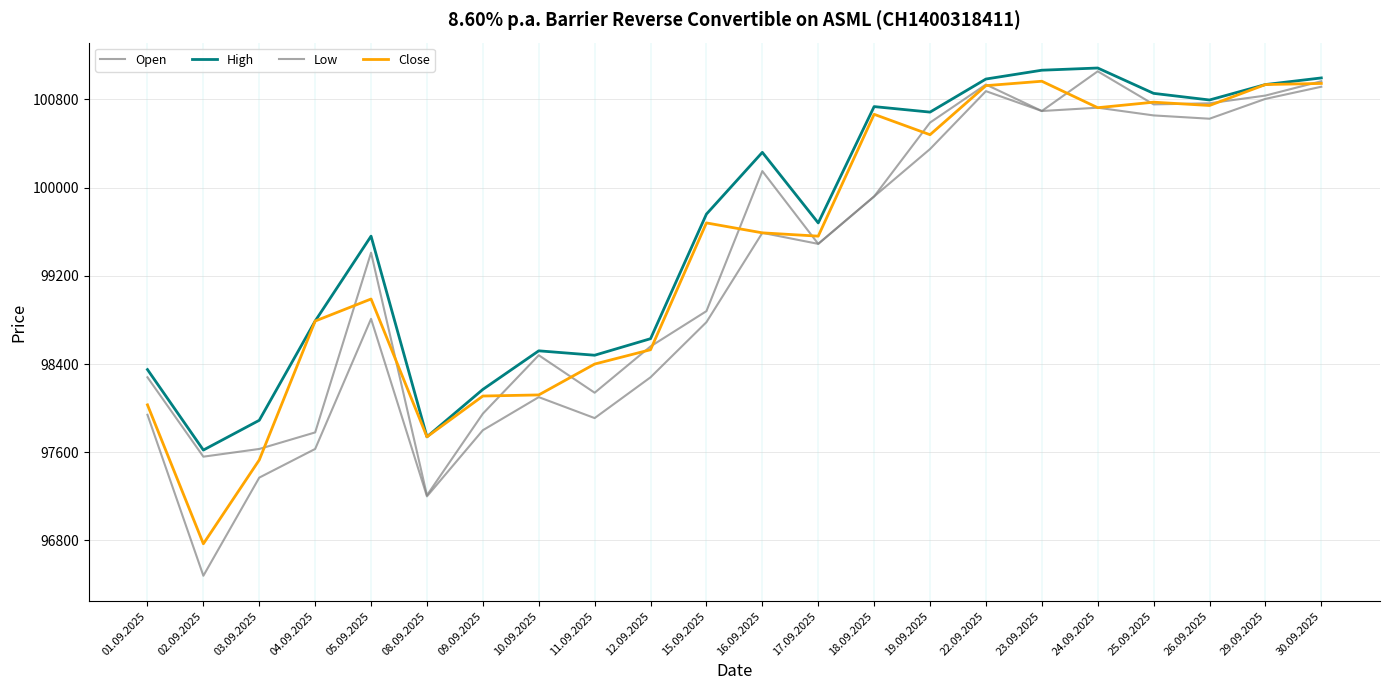

What is the total value across all series at 15.09.2025?

397100